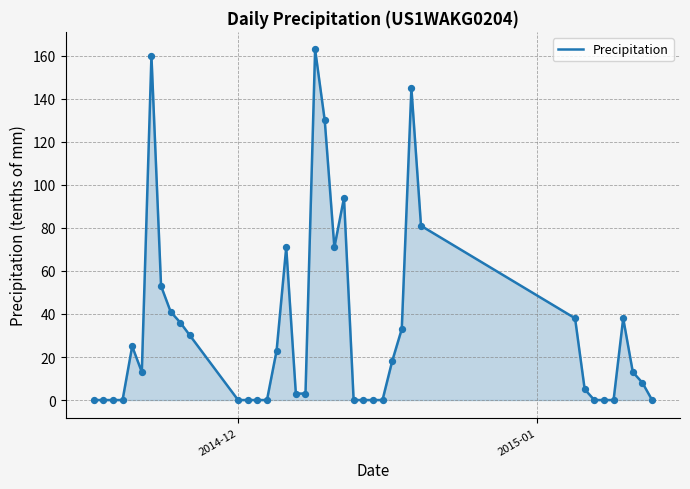

What is the maximum value shown in the chart?

163